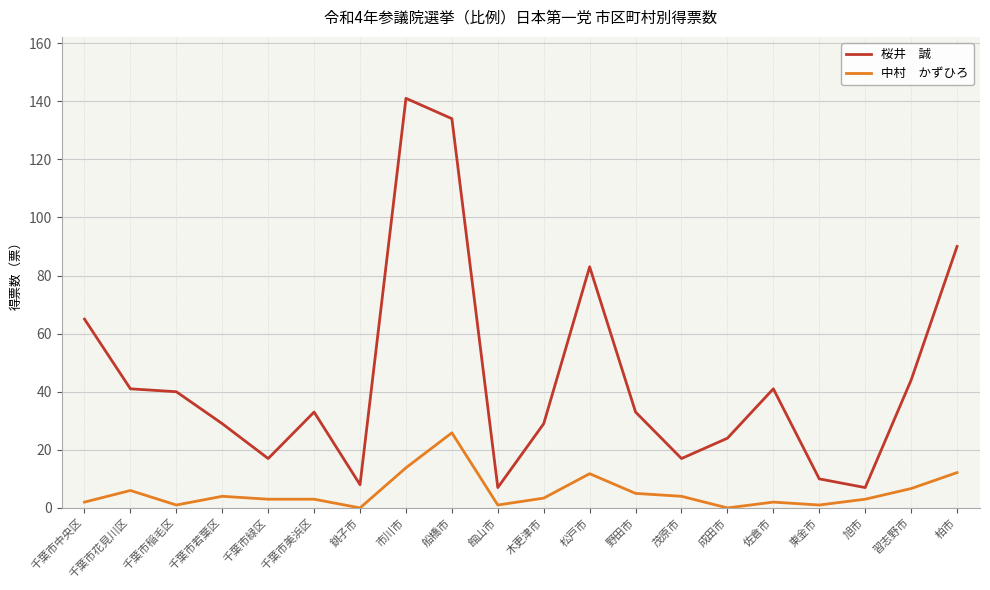

What is the difference between the highest and lowest values at 習志野市?

37.3